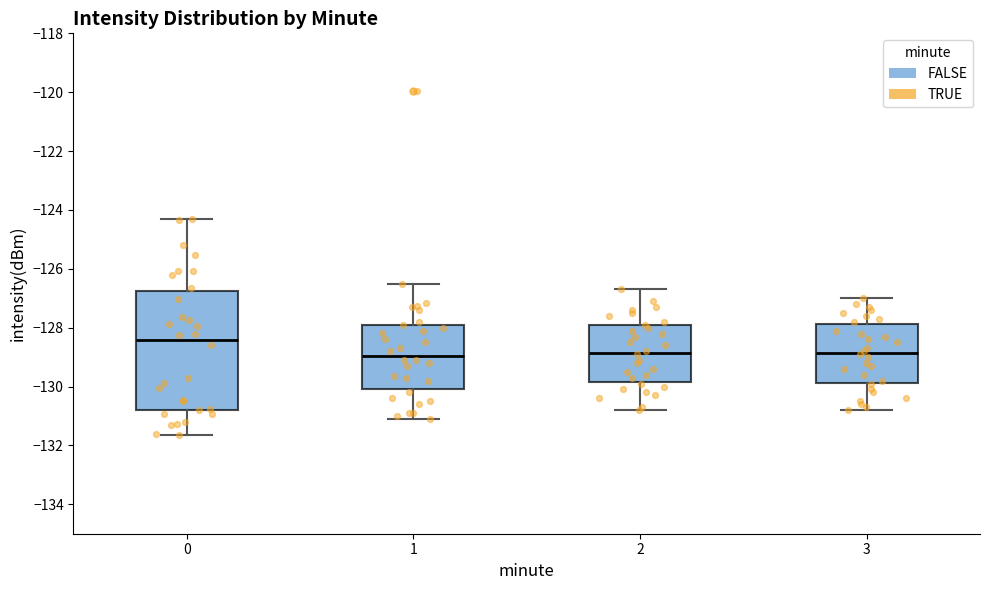

Which box is the tallest, from its lower edge to its upper edge?

0